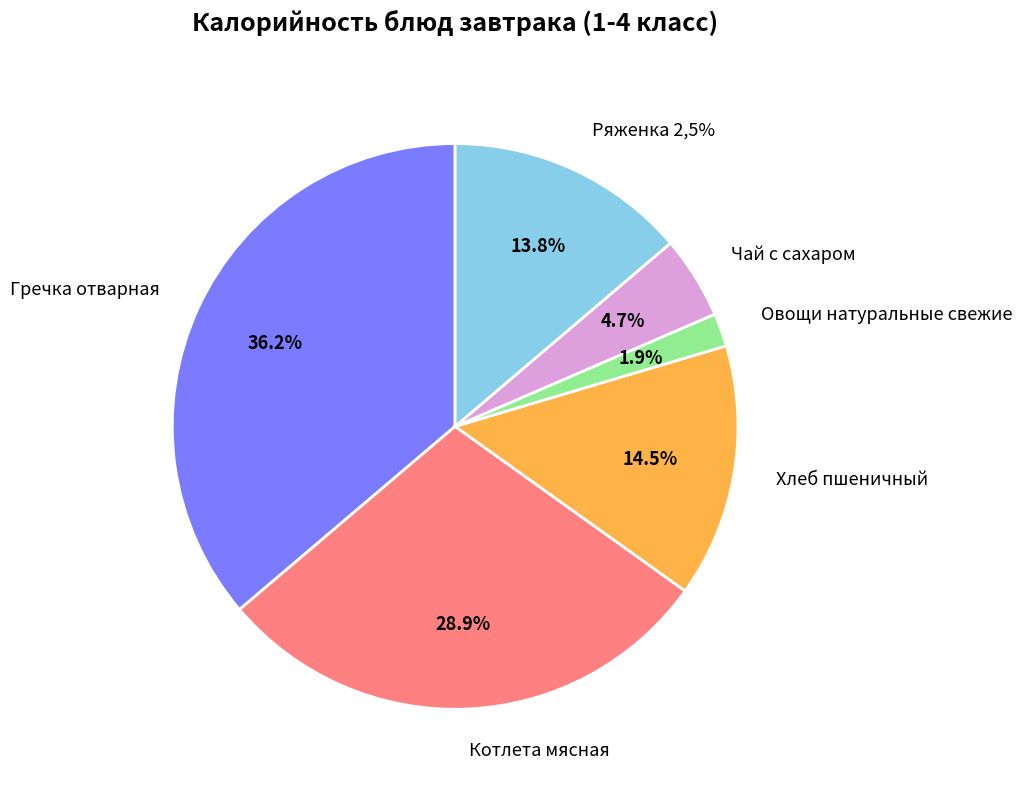

Is it true that Гречка отварная is 36% of the pie?

True